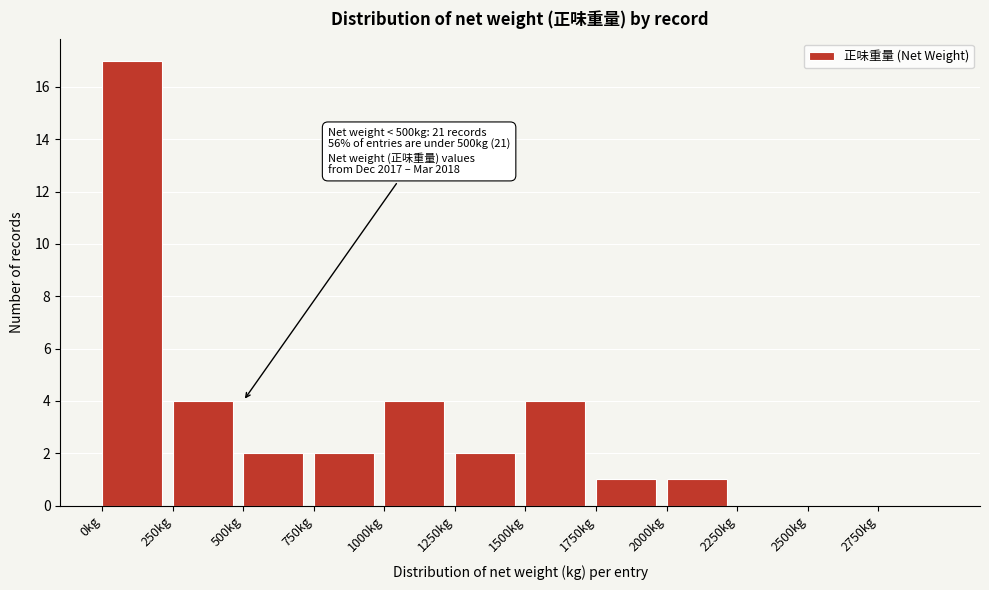

Which range on the x-axis has the tallest bar?

0 to 250